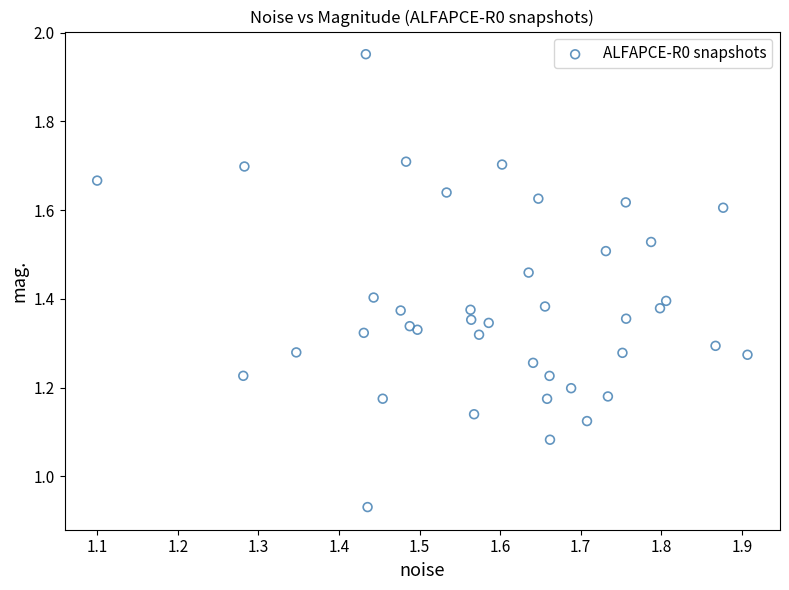

What is the range of X values (max minus min)?

0.8